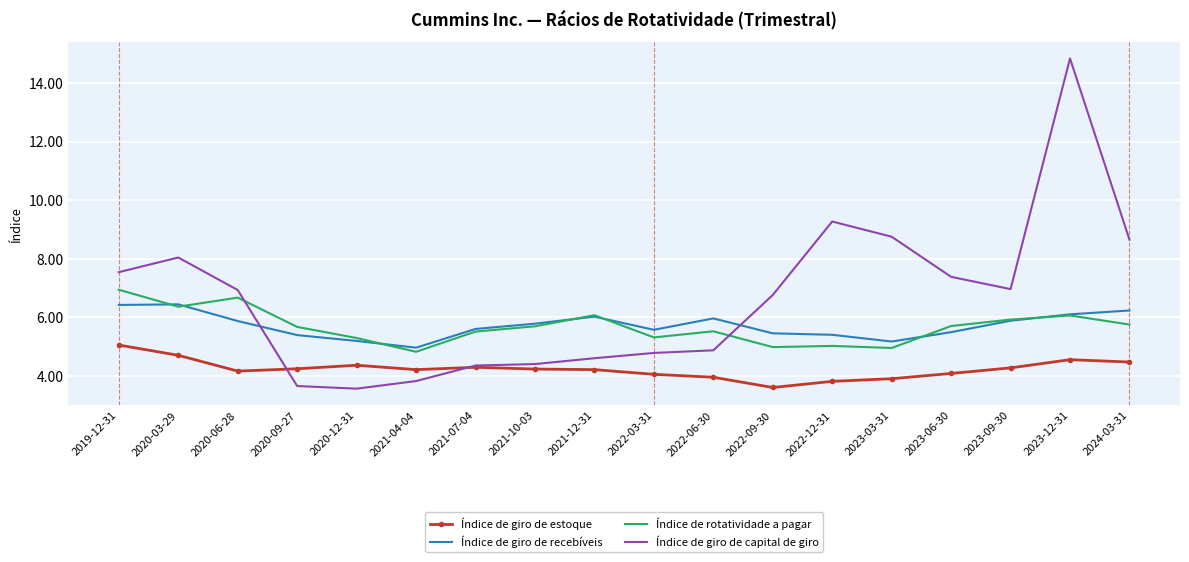

What is the maximum value shown in the chart?

14.8